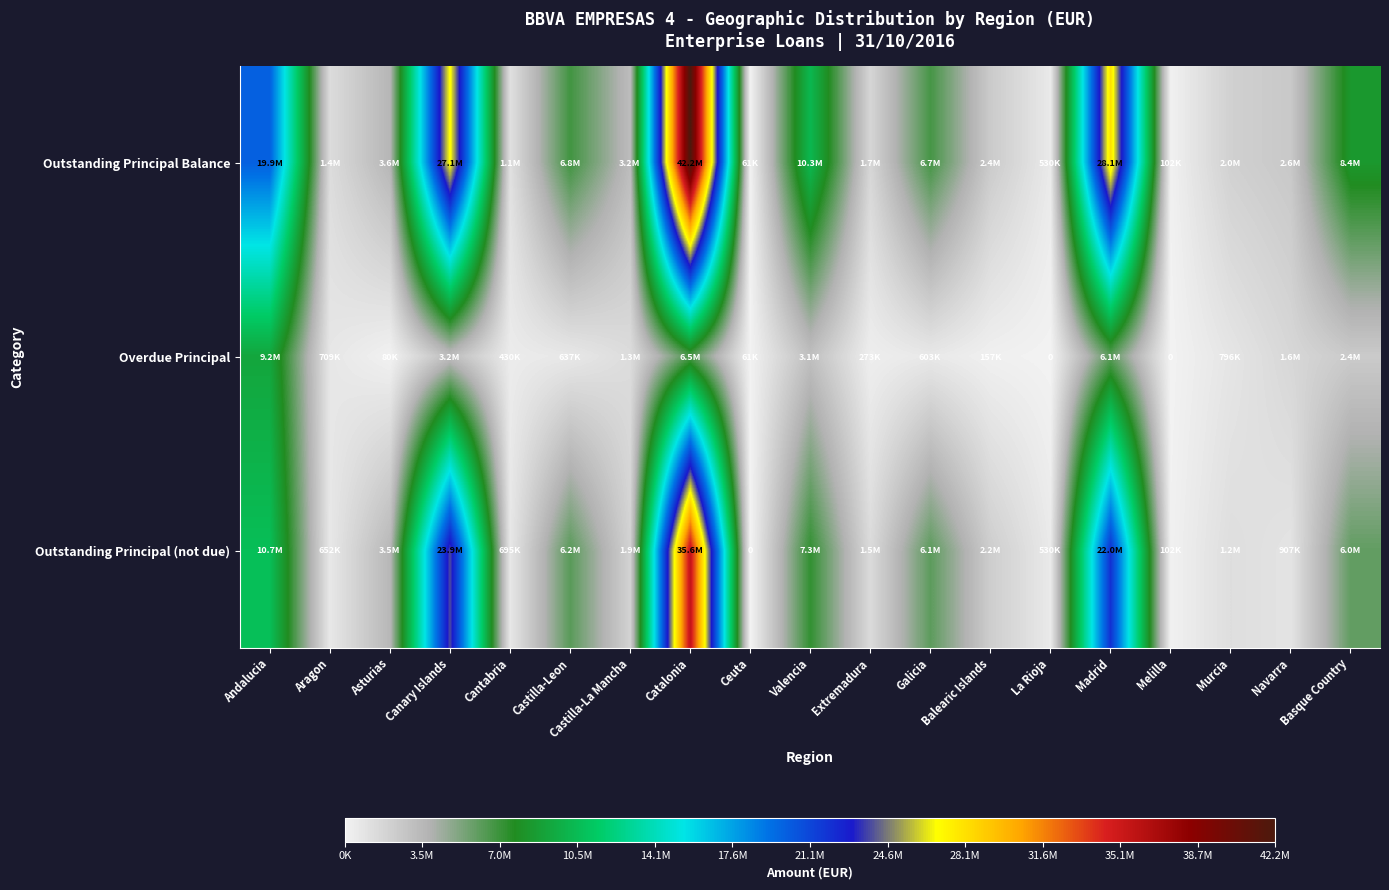

Rank the series by their average value, from highest to lowest.

Outstanding Principal Balance, Outstanding Principal (not due), Overdue Principal